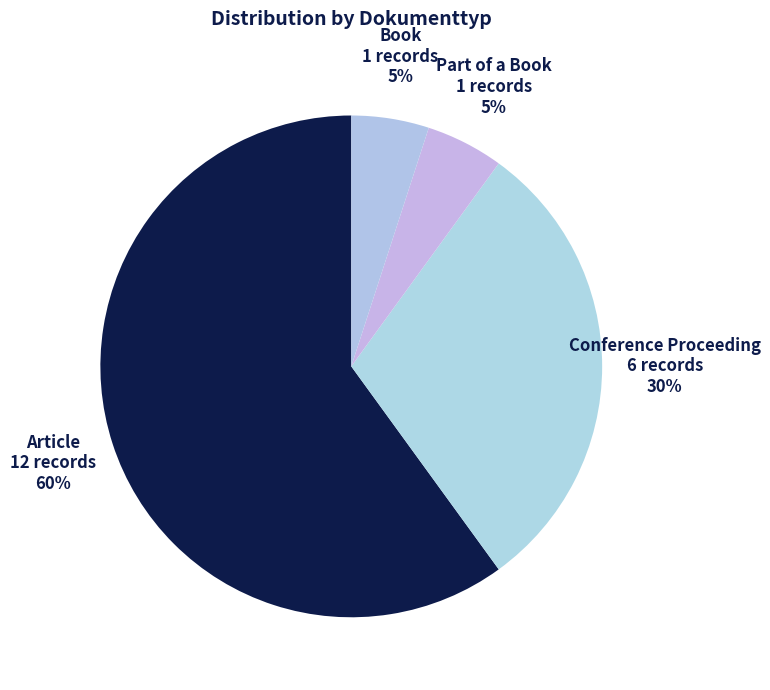

Which slice is the largest?

Article